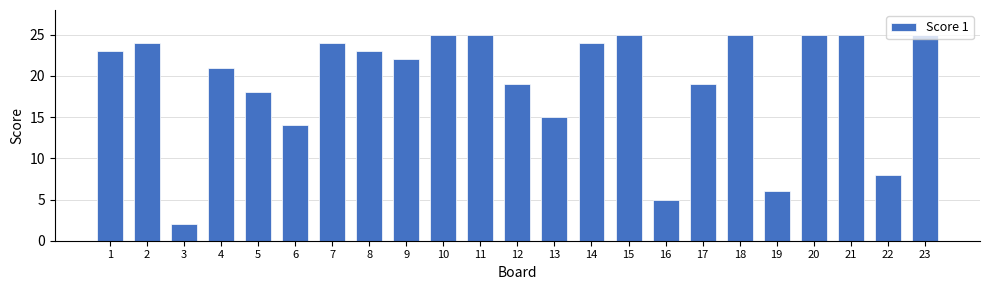

Is it true that the value at 14 is 24?

True